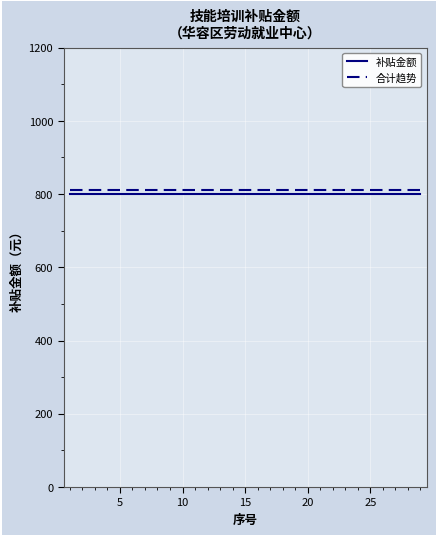

What is the lowest value of the 合计趋势 series?

810